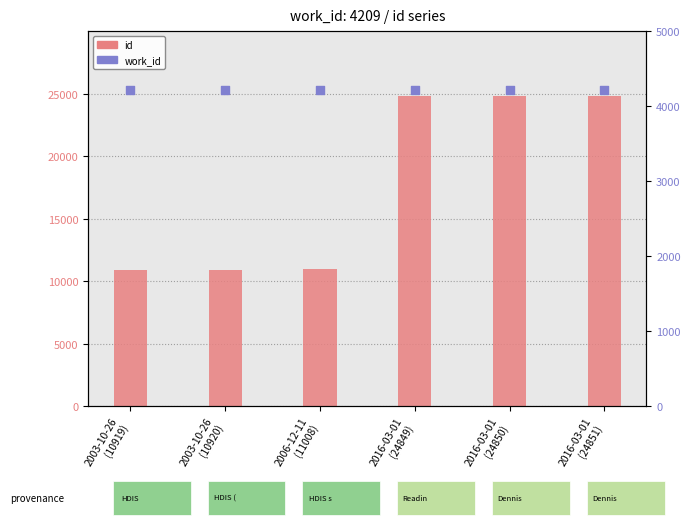

Which series has the largest Y range (max minus min)?

id